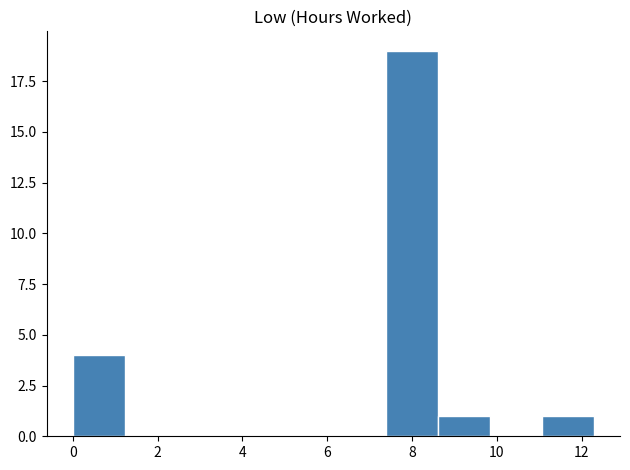

Reading left to right, transcribe this chart: for each bar, give the range it covers on the x-axis and its height. Neither the bar edges nor the heights are printed on the chart, so give them approximately, as read against the axes.

0.0 to 1.2: 4
1.2 to 2.4: 0
2.4 to 3.6: 0
3.6 to 5.0: 0
5.0 to 6.2: 0
6.2 to 7.4: 0
7.4 to 8.6: 19
8.6 to 9.8: 1
9.8 to 11.0: 0
11.0 to 12.2: 1